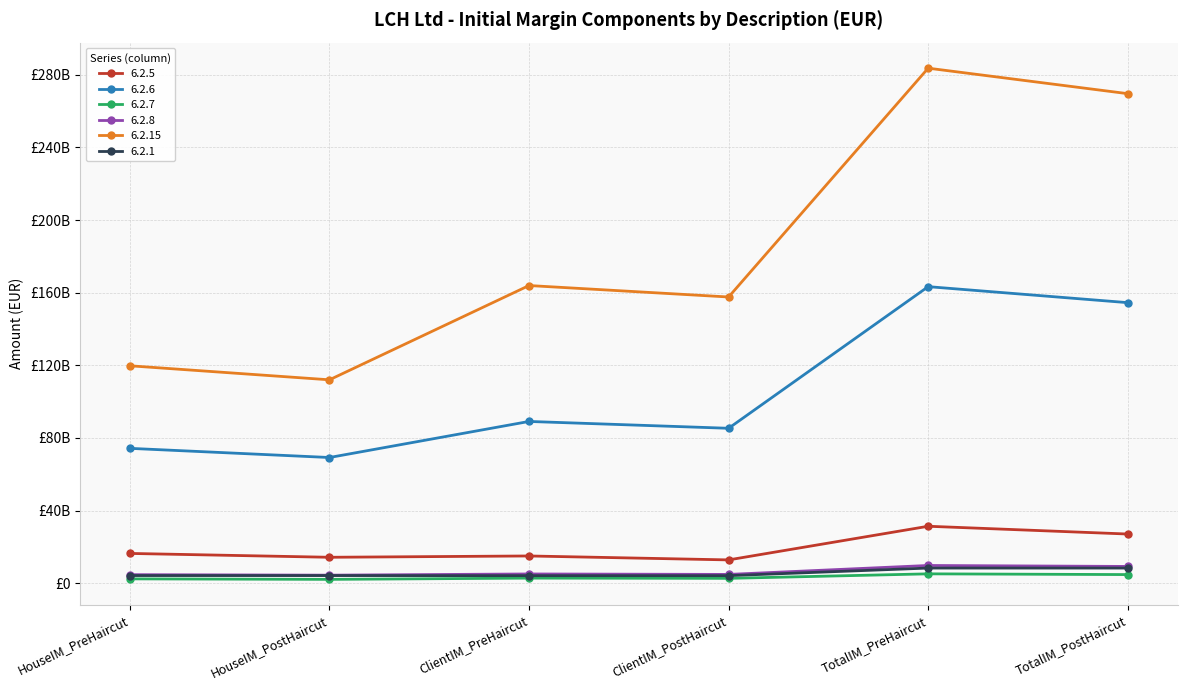

Which category has the highest value in the 6.2.1 series?

TotalIM_PreHaircut